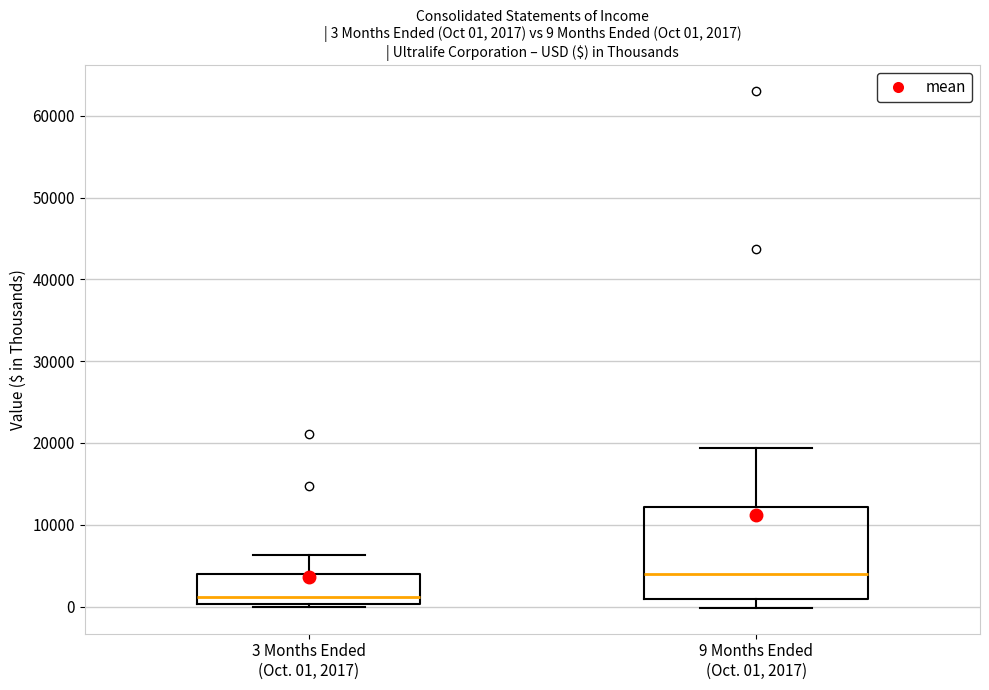

Which box is the tallest, from its lower edge to its upper edge?

9 Months Ended (Oct. 01, 2017)